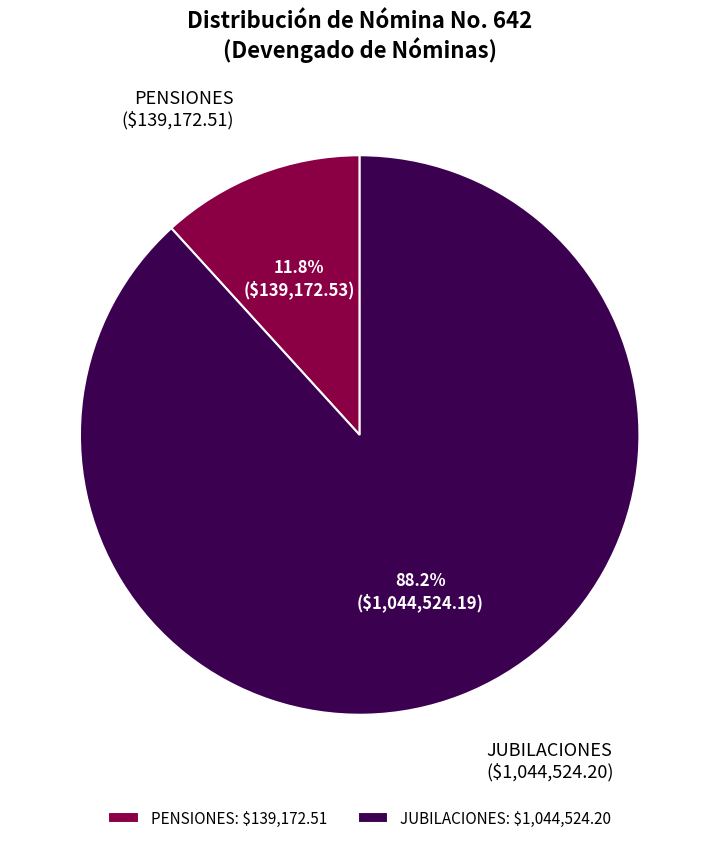

To the nearest percent, what portion does JUBILACIONES represent?

88%